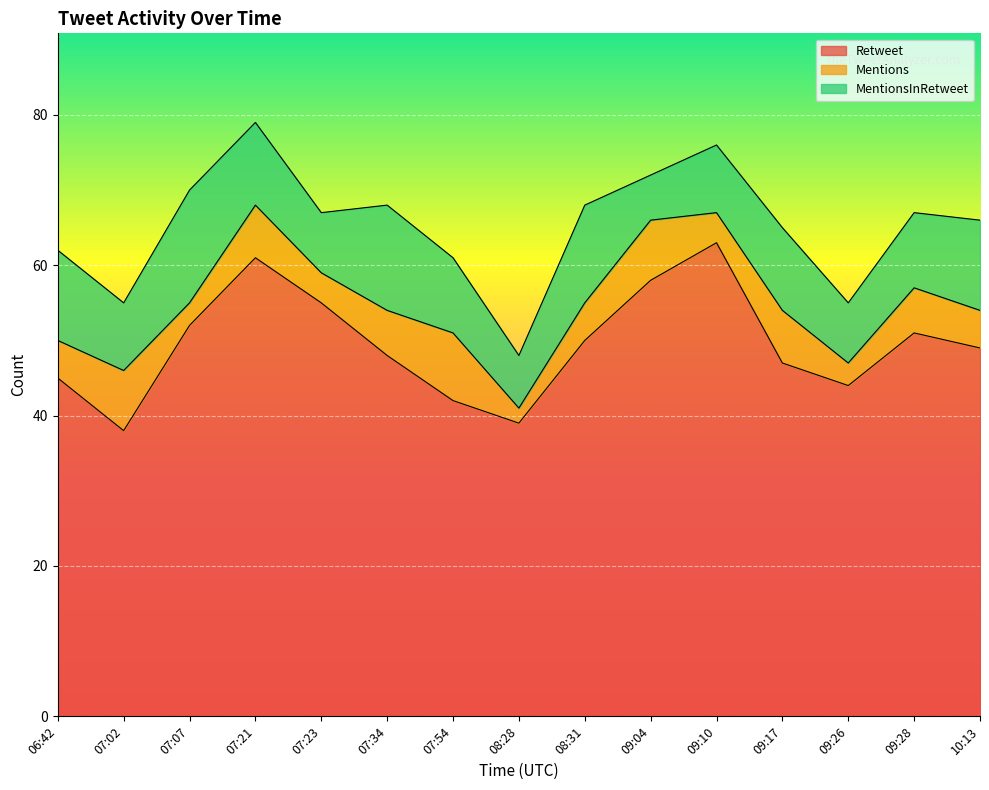

Is the value of Retweet at 06:42 greater than the value of Mentions at 09:26?

Yes